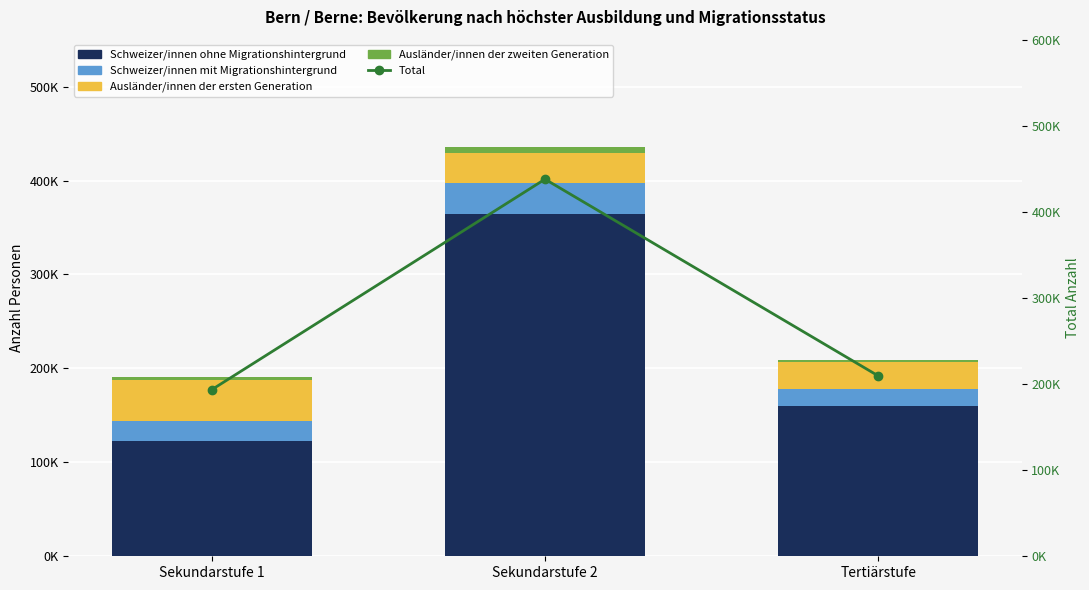

What is the minimum value shown in the chart?

1882